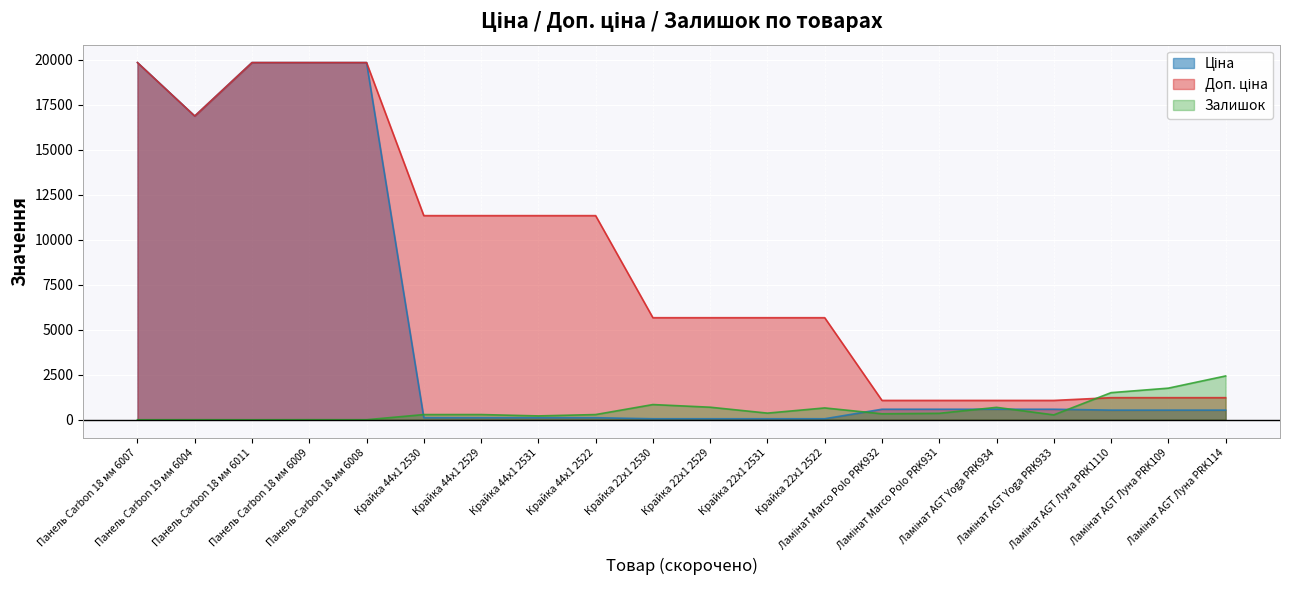

True or false: Ціна has a value of 586.0 at Ламінат AGT Yoga PRK933.

True